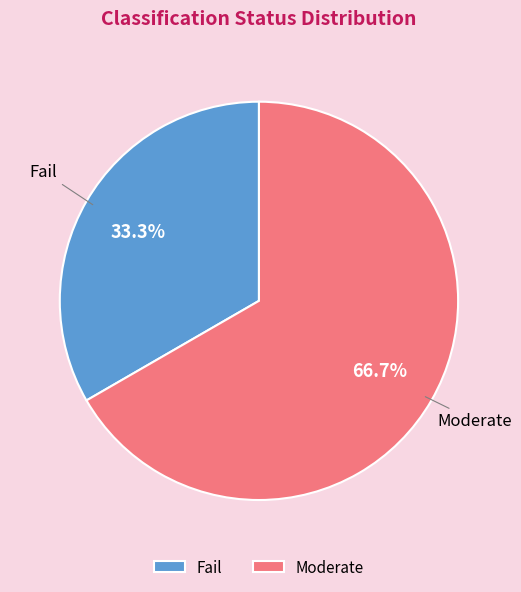

How many slices are in this pie chart?

2